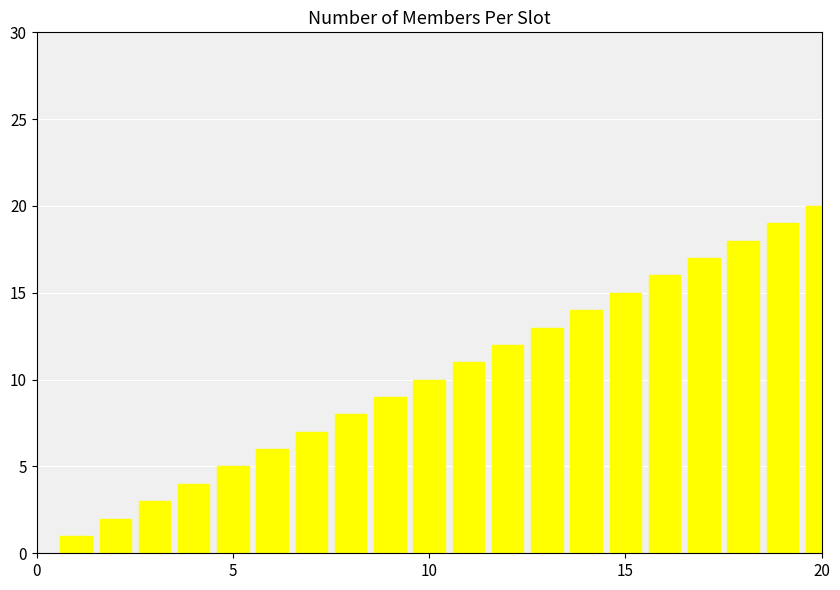

What is the difference between the second highest and minimum values?

18